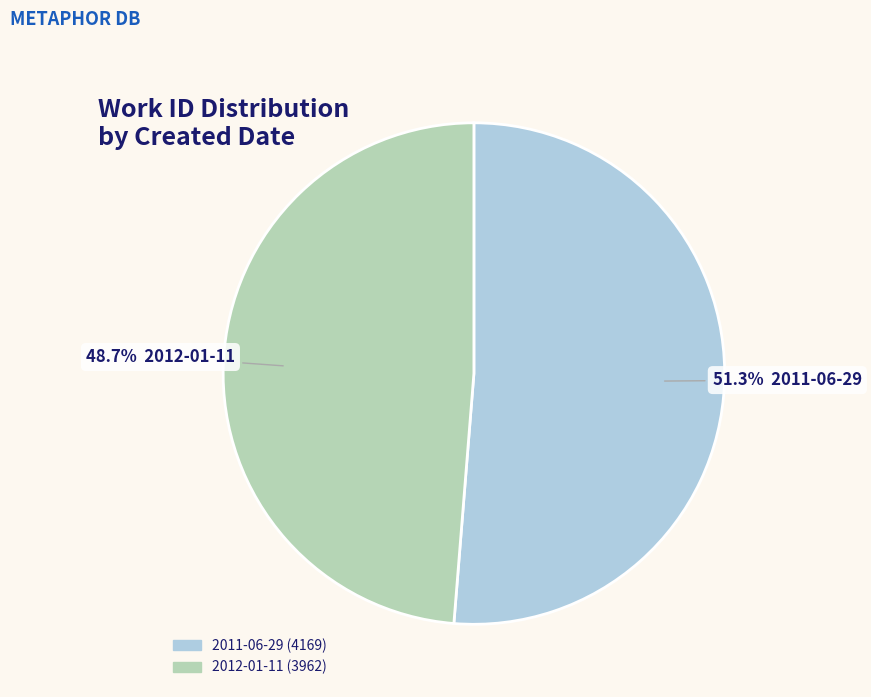

How many segments does this pie chart have?

2